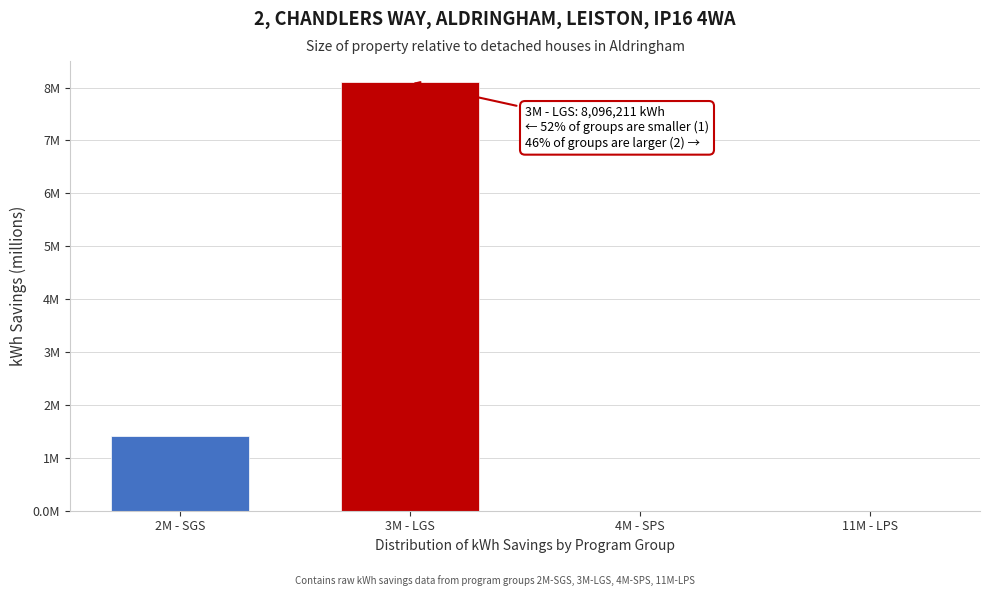

Are the bars horizontal?

No